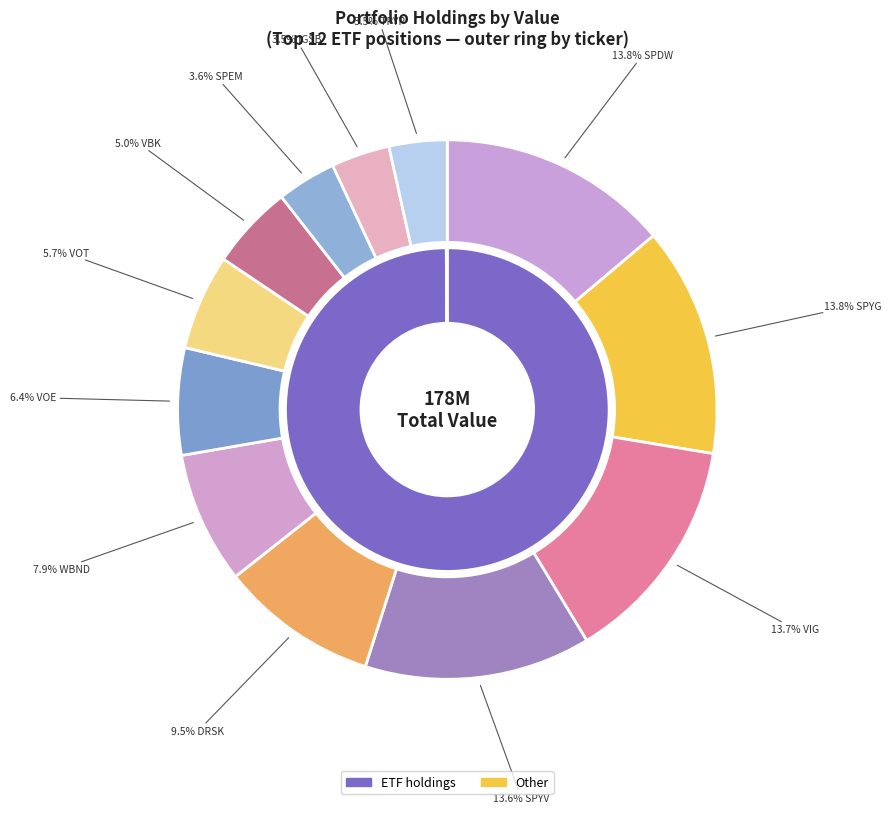

To the nearest percent, what is the combined percentage of etf (IGSB) and etf (SPDW)?

17%